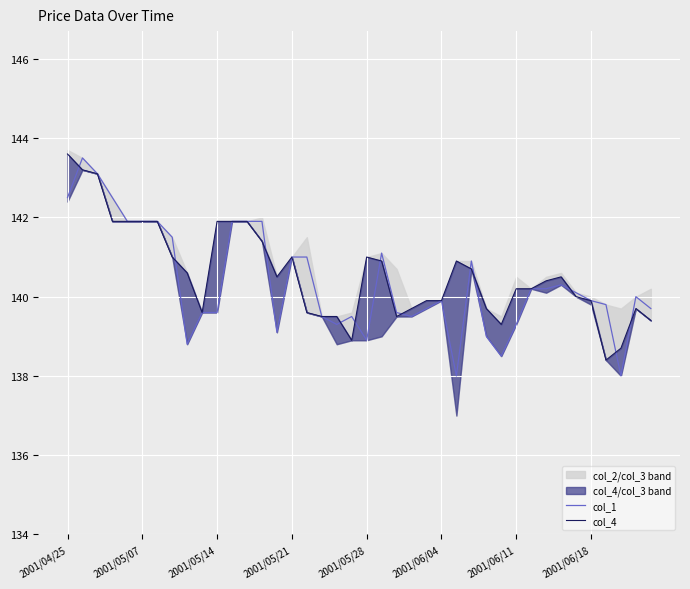

How many data points in col_1 are less than 140?

20